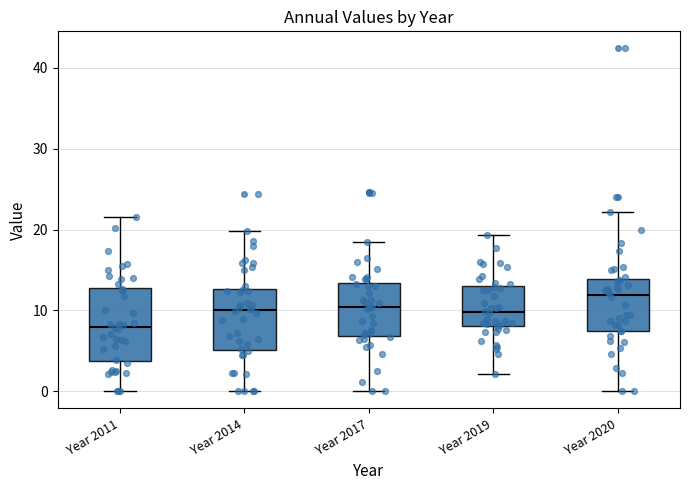

Which box's median line is the lowest?

Year 2011